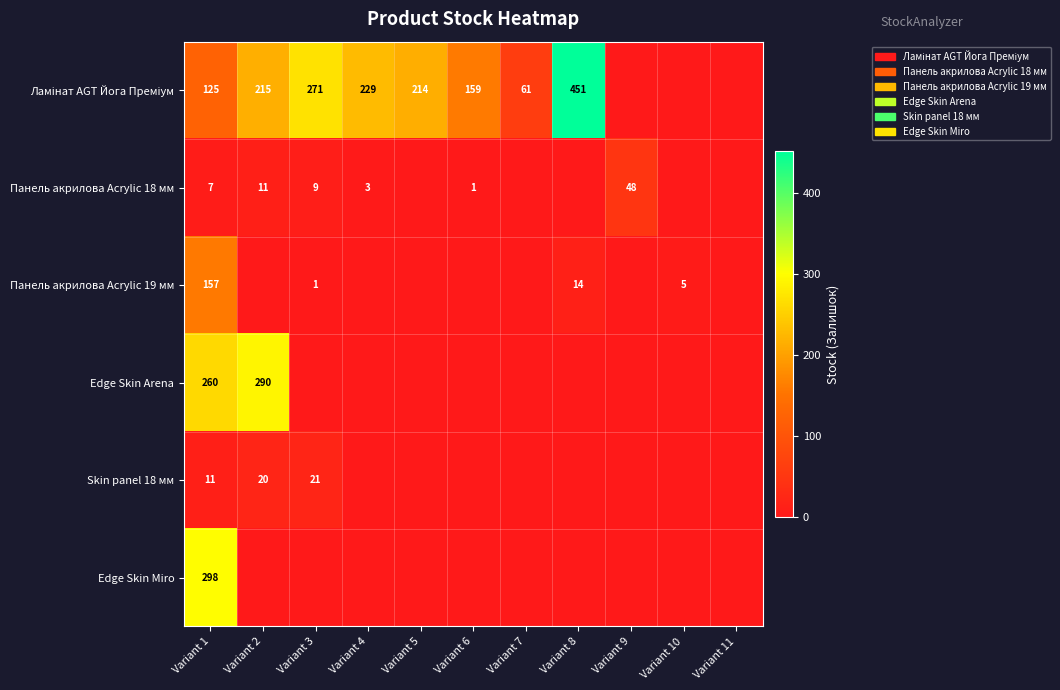

The Панель акрилова Acrylic 18 мм series shows 66 at Variant 9. True or false?

False